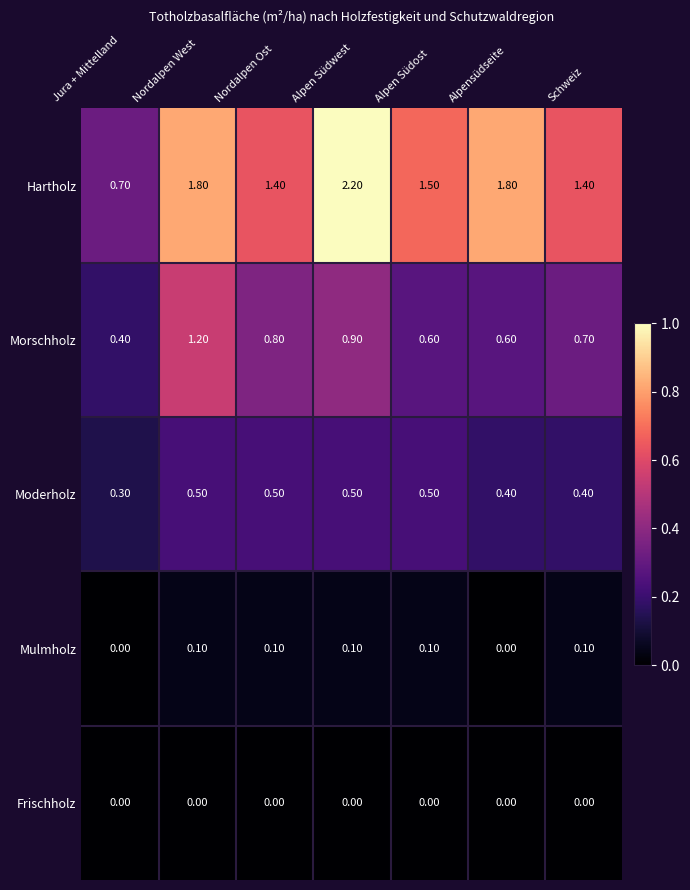

At which category is the sum across all series the highest?

Alpen Südwest